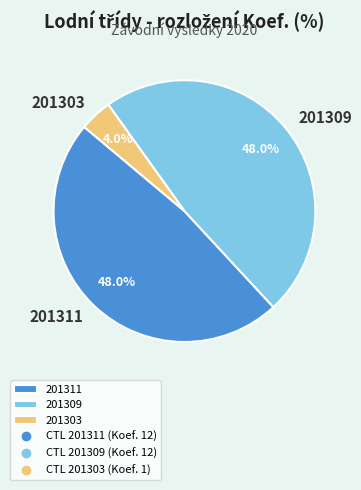

To the nearest percent, what is the combined percentage of 201311 and 201309?

96%